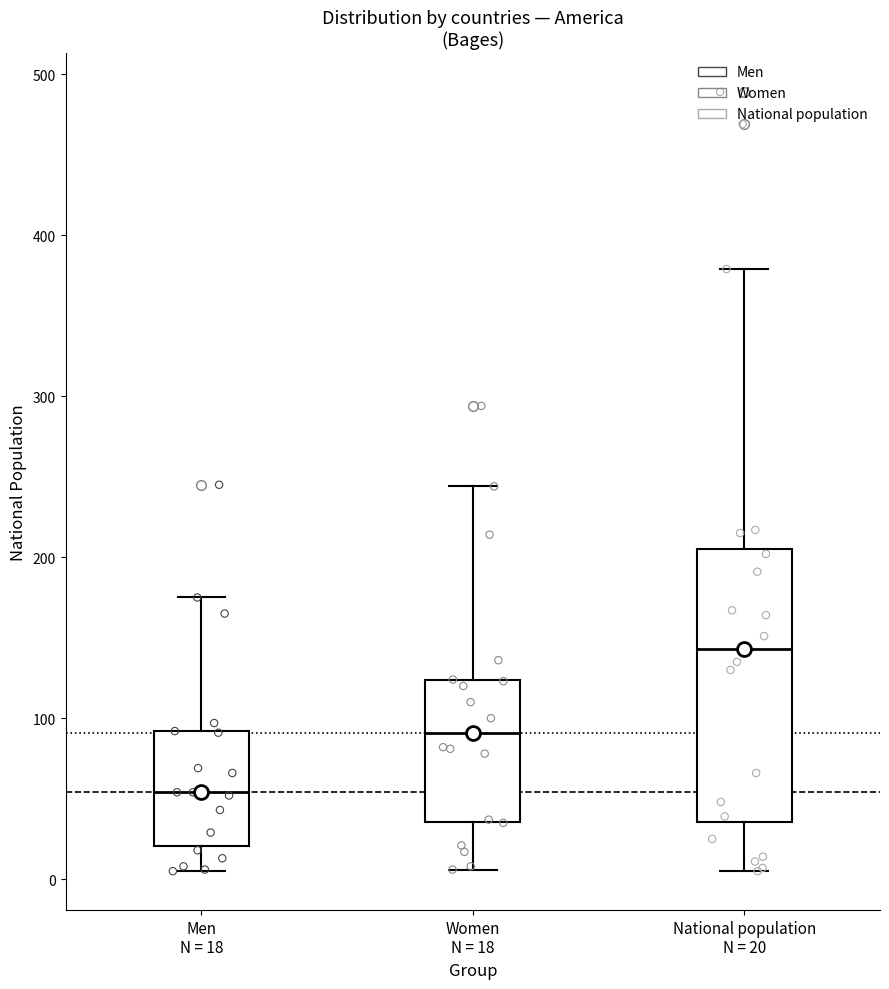

Where is the upper edge of the box for Women N = 18 on the y-axis? The values are not printed on the chart, so give them approximately, as read against the axis.

120